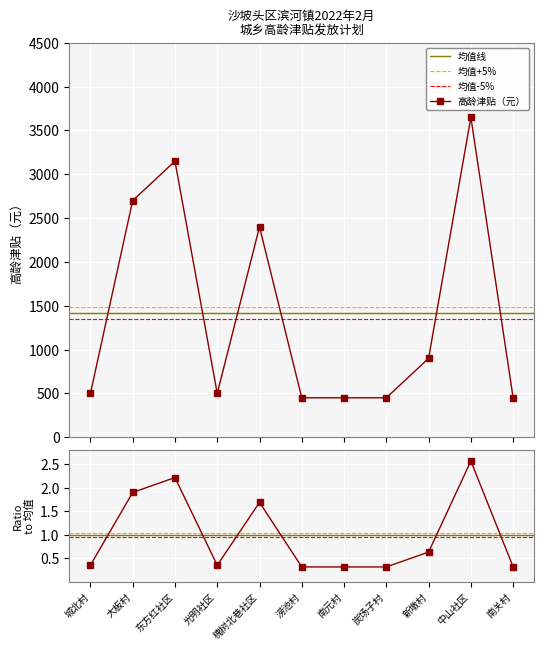

True or false: the data shows 2700 at 大板村.

True